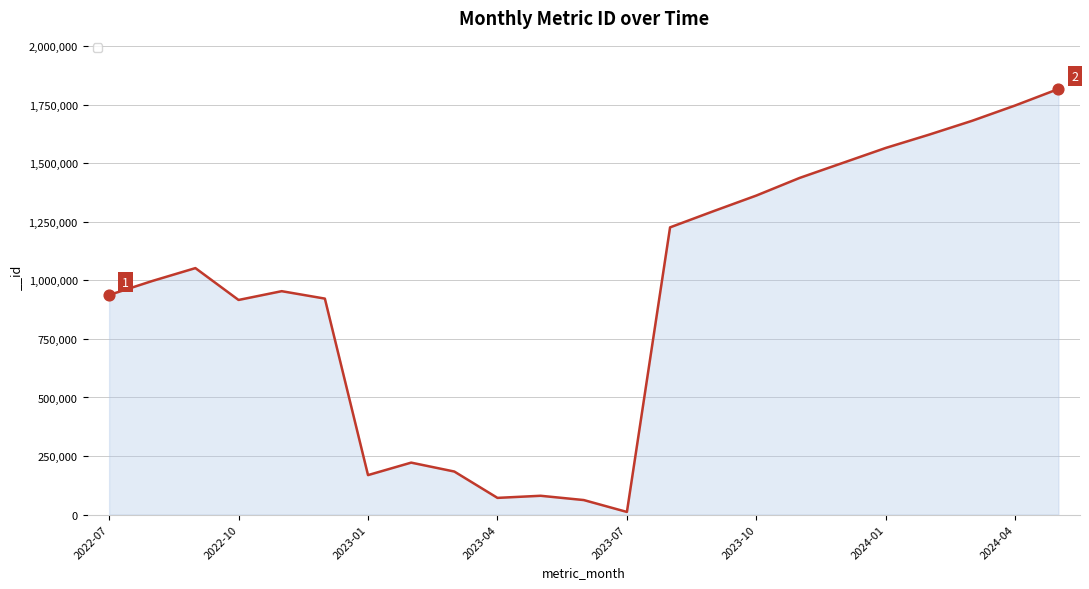

What is the difference between the maximum and minimum values?

1806241